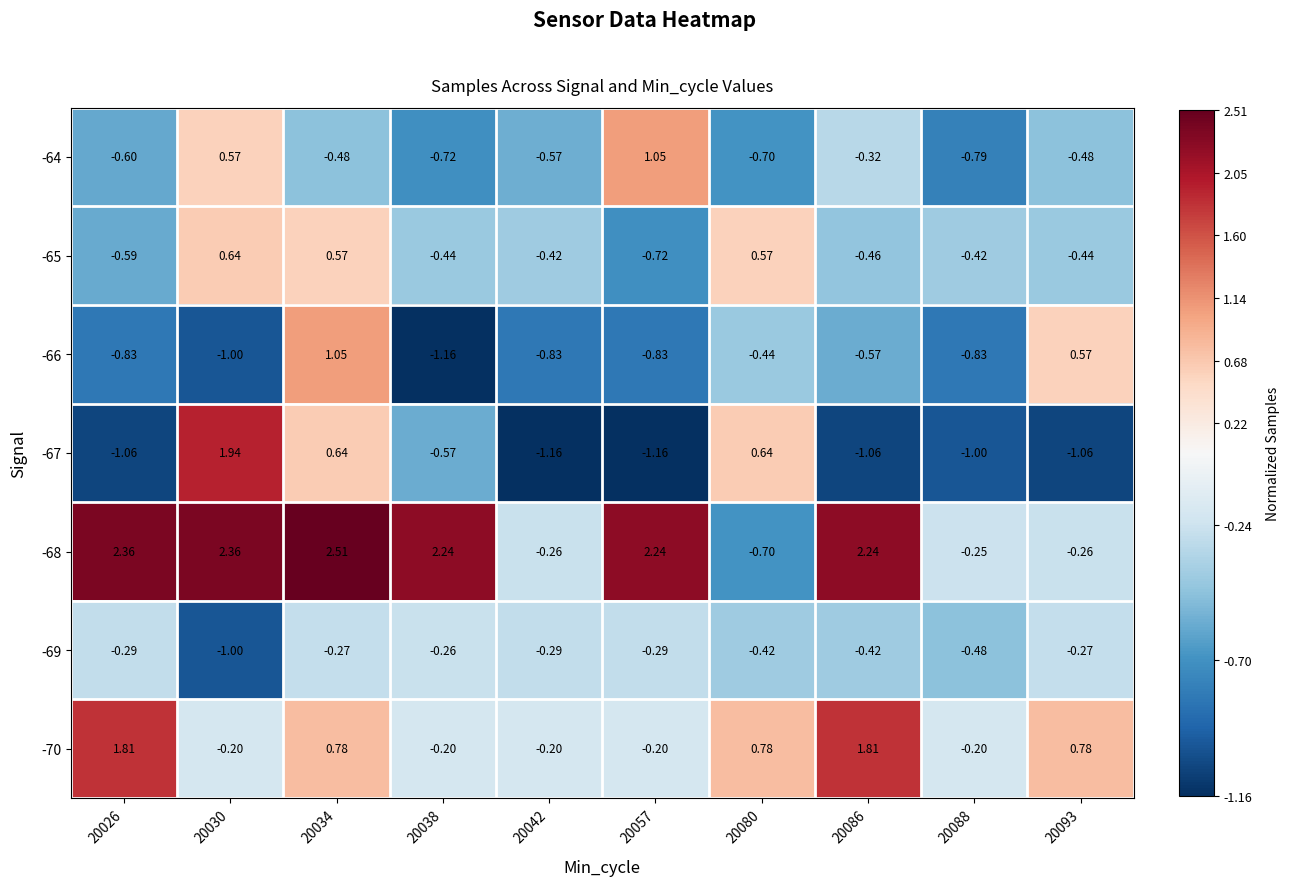

Is the value of -68 at 20057 greater than the value of -70 at 20086?

Yes